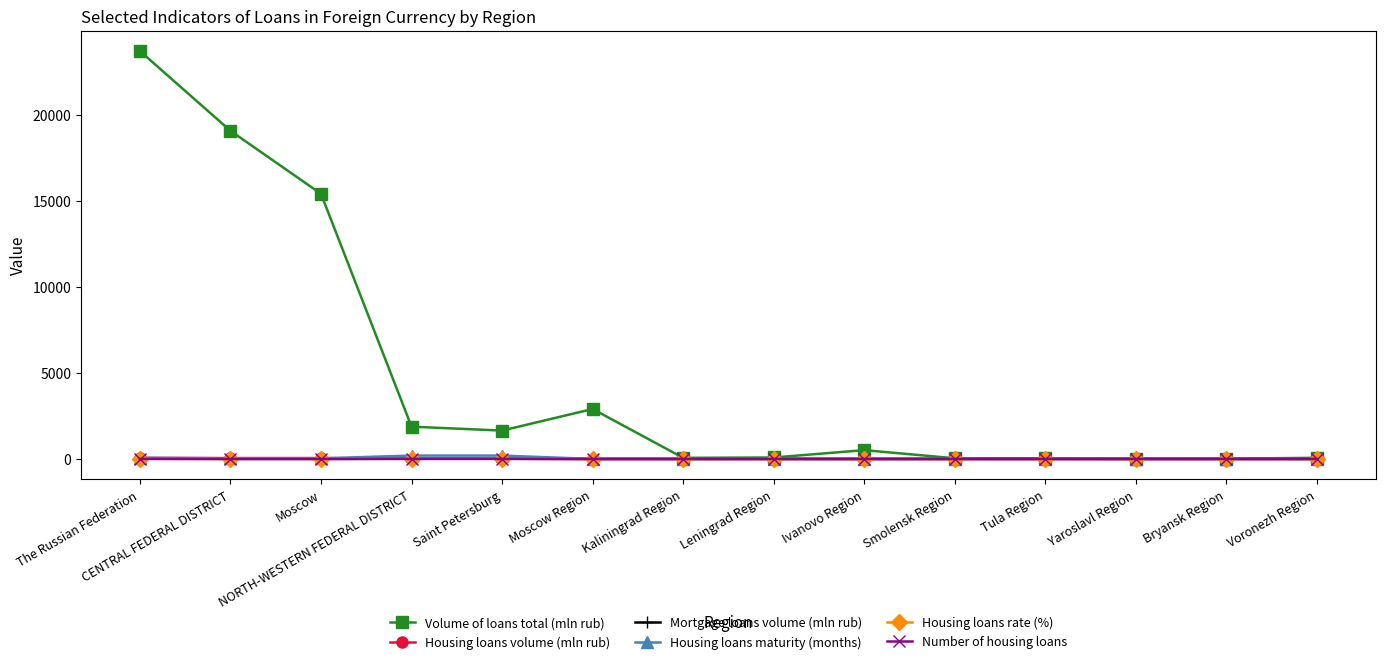

What is the maximum value shown in the chart?

23733.0